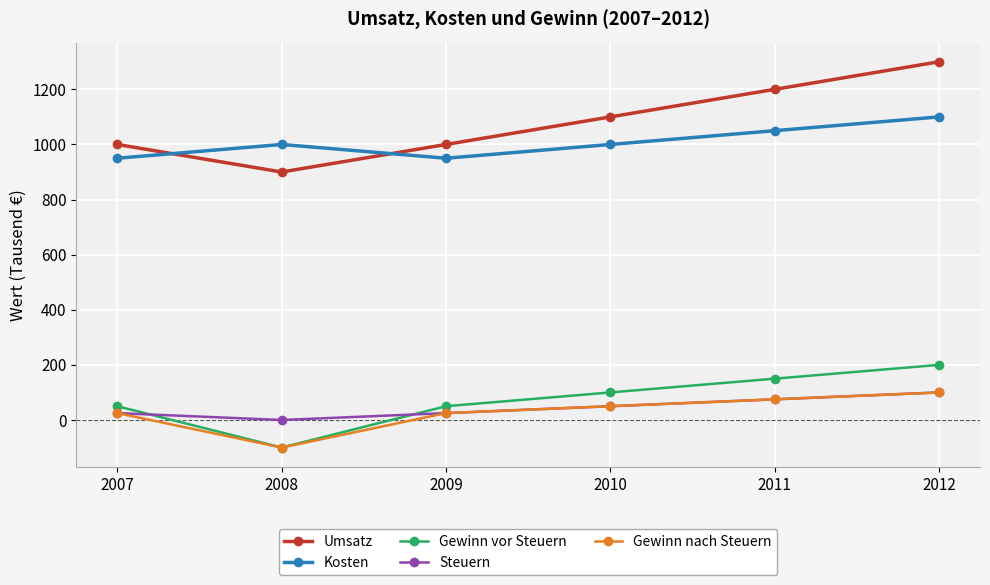

How many data points does each series have?

6